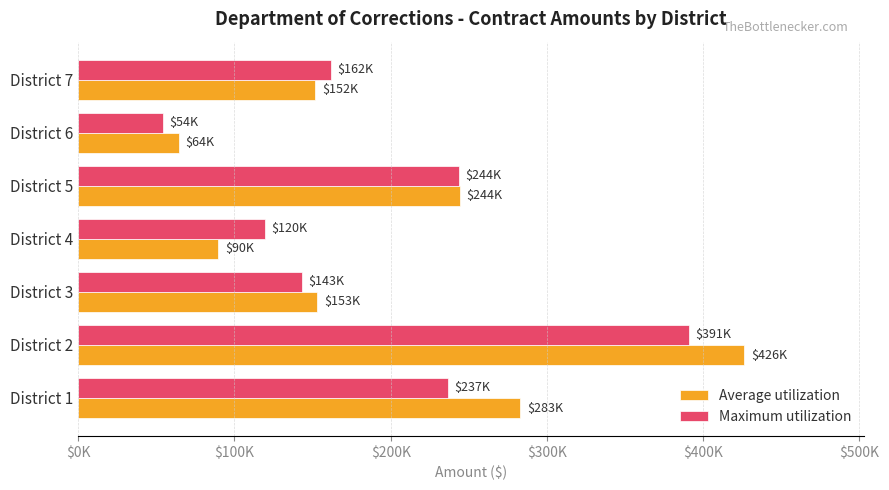

What are all the series names shown in the legend?

Average utilization, Maximum utilization